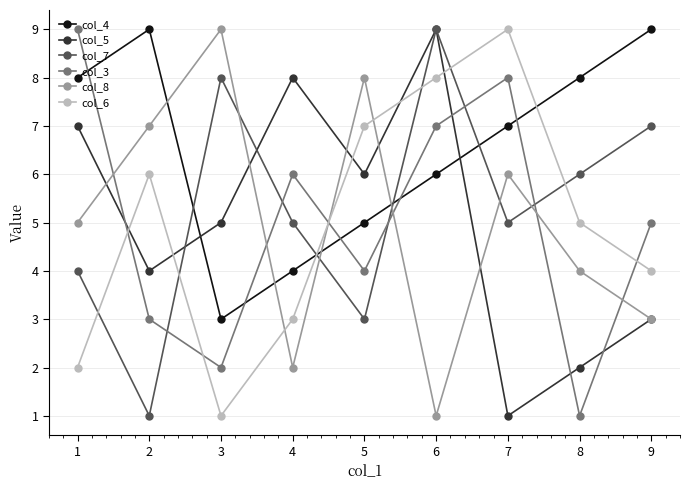

True or false: col_3 has a value of 2 at 7.

False